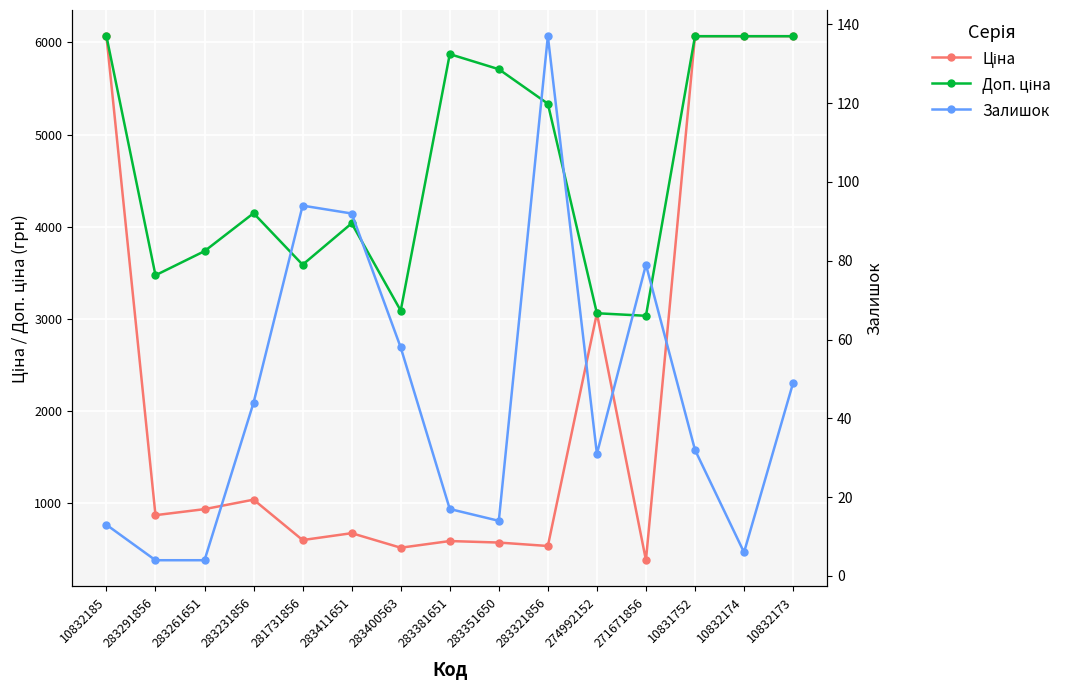

Reading right to left, what are all the values shown in this chart?

Ціна: 10832173=6067.2	10832174=6067.2	10831752=6067.2	271671856=379.0	274992152=3059.7	283321856=533.5	283351650=570.9	283381651=587.3	283400563=514.7	283411651=672.7	281731856=597.8	283231856=1036.5	283261651=933.5	283291856=868.0	10832185=6067.2
Доп. ціна: 10832173=6067.2	10832174=6067.2	10831752=6067.2	271671856=3032.2	274992152=3060.0	283321856=5334.5	283351650=5708.9	283381651=5872.6	283400563=3088.4	283411651=4036.0	281731856=3586.7	283231856=4145.9	283261651=3734.2	283291856=3472.1	10832185=6067.2
Залишок: 10832173=49.0	10832174=6.0	10831752=32.0	271671856=79.0	274992152=31.0	283321856=137.0	283351650=14.0	283381651=17.0	283400563=58.0	283411651=92.0	281731856=94.0	283231856=44.0	283261651=4.0	283291856=4.0	10832185=13.0